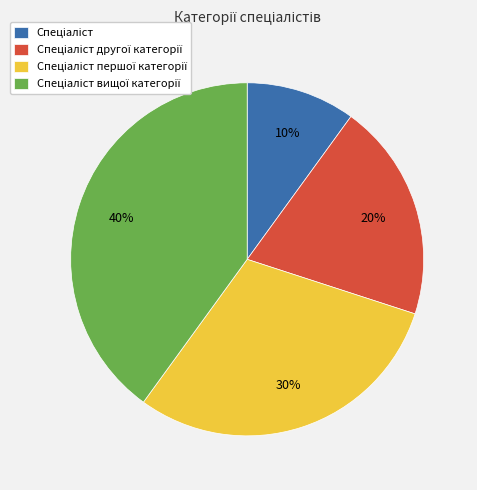

Does any single category account for the majority?

No